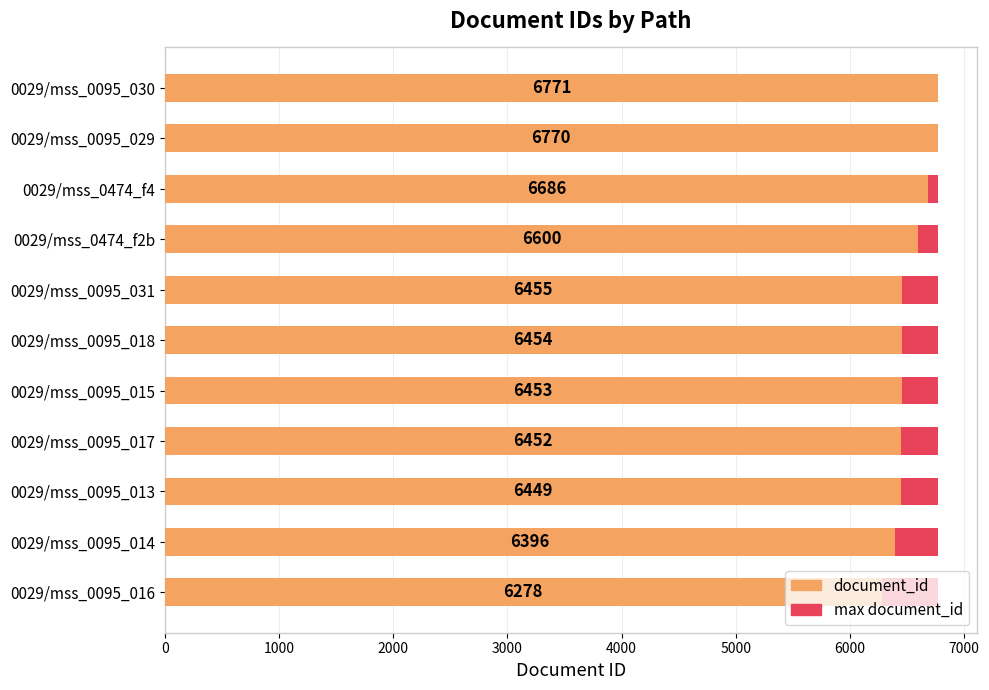

List the series in order of their overall mean, highest first.

document_id, Maximum value